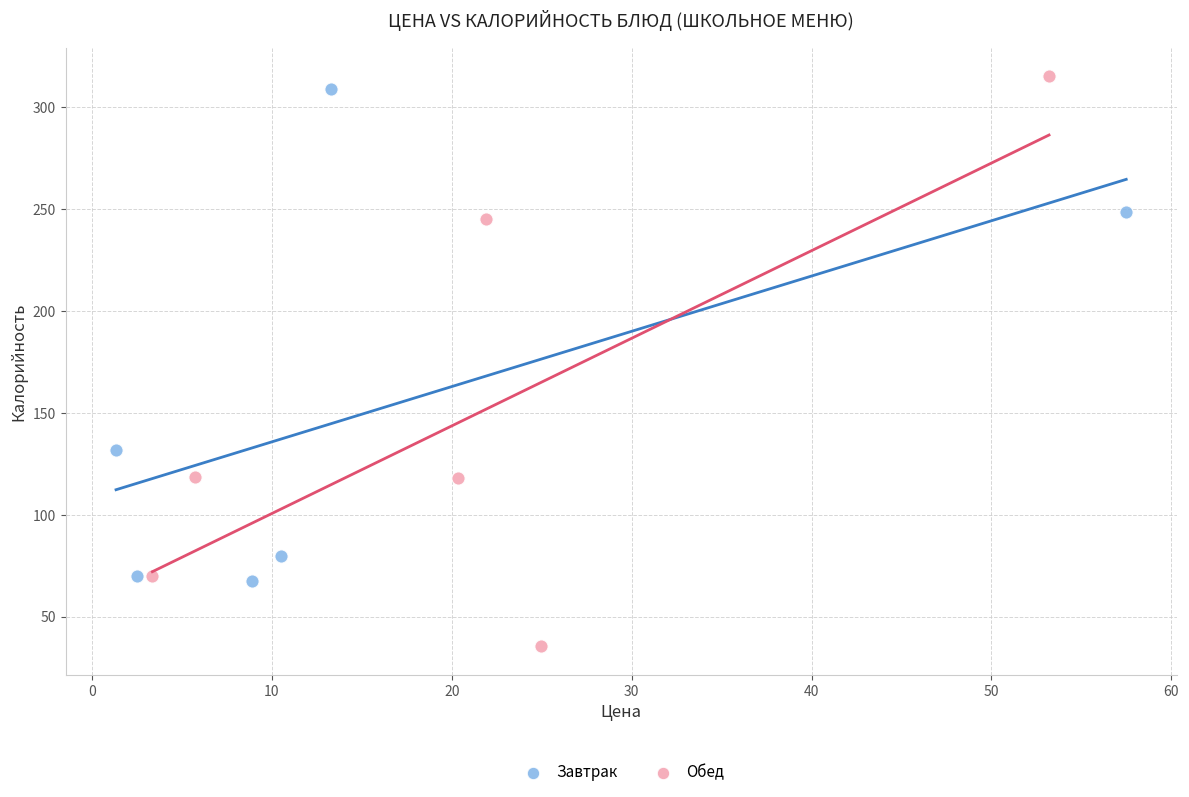

Which series contains the lowest Y value?

Обед